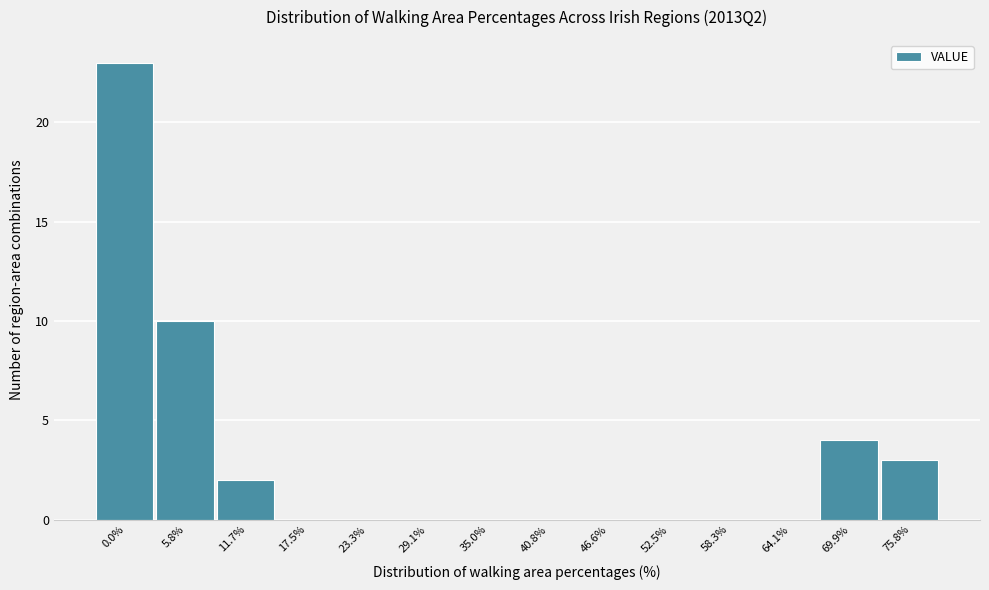

Reading left to right, extract all data points from this chart.

0.0%=23	5.8%=10	11.7%=2	17.5%=0	23.3%=0	29.1%=0	35.0%=0	40.8%=0	46.6%=0	52.5%=0	58.3%=0	64.1%=0	69.9%=4	75.8%=3